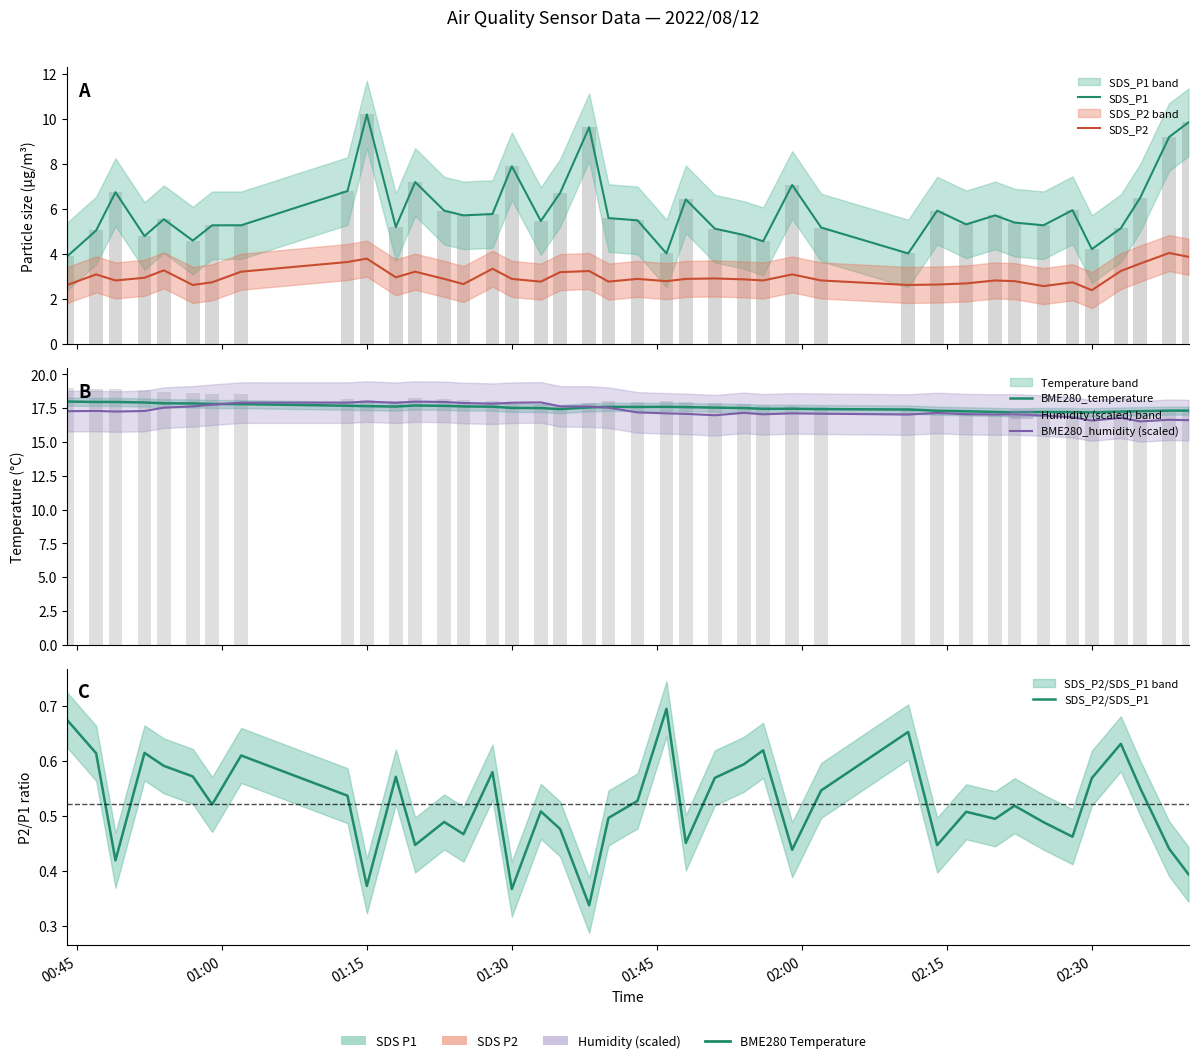

Which series has the widest spread of values?

SDS_P1